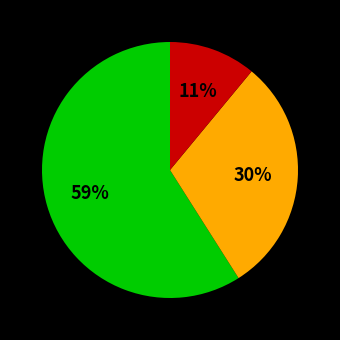

How many slices are in this pie chart?

3